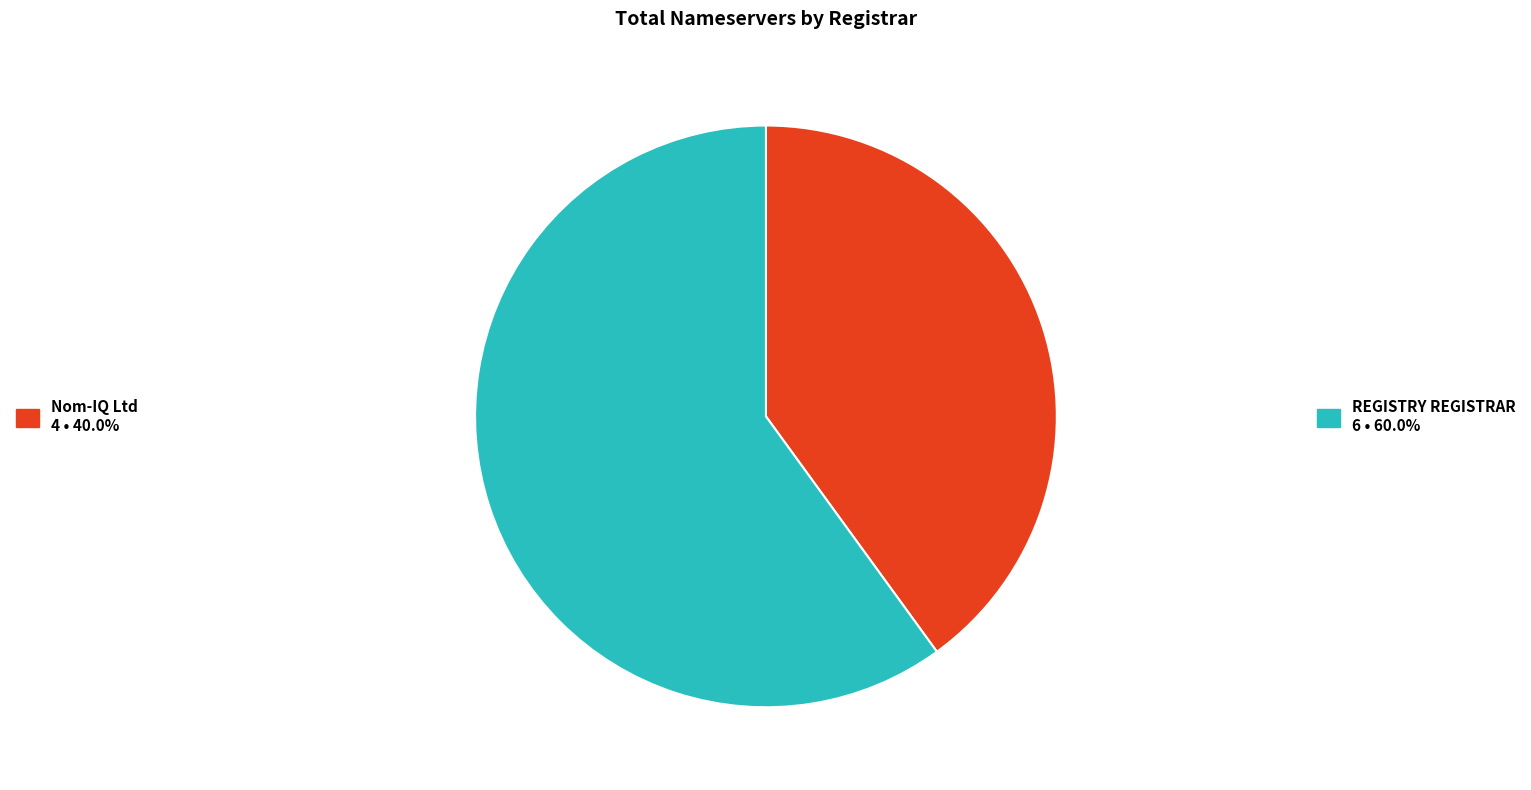

Is there a majority slice in this chart?

Yes